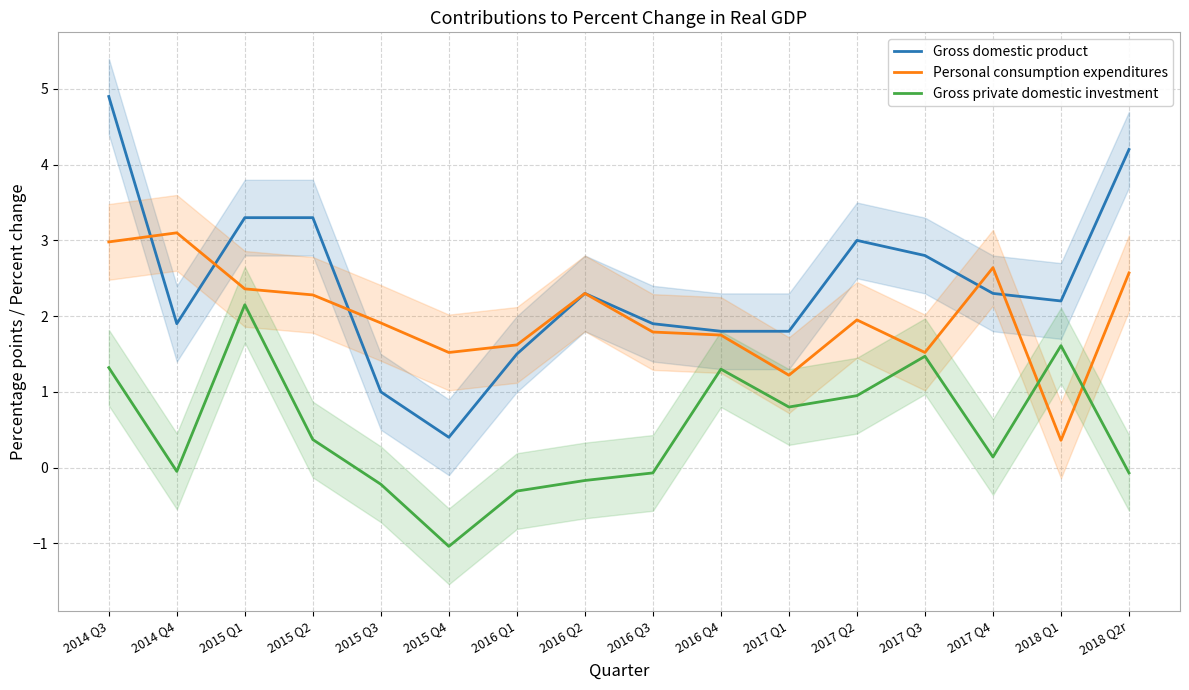

In Gross private domestic investment, how many points are lower than both neighbors (excluding endpoints)?

4